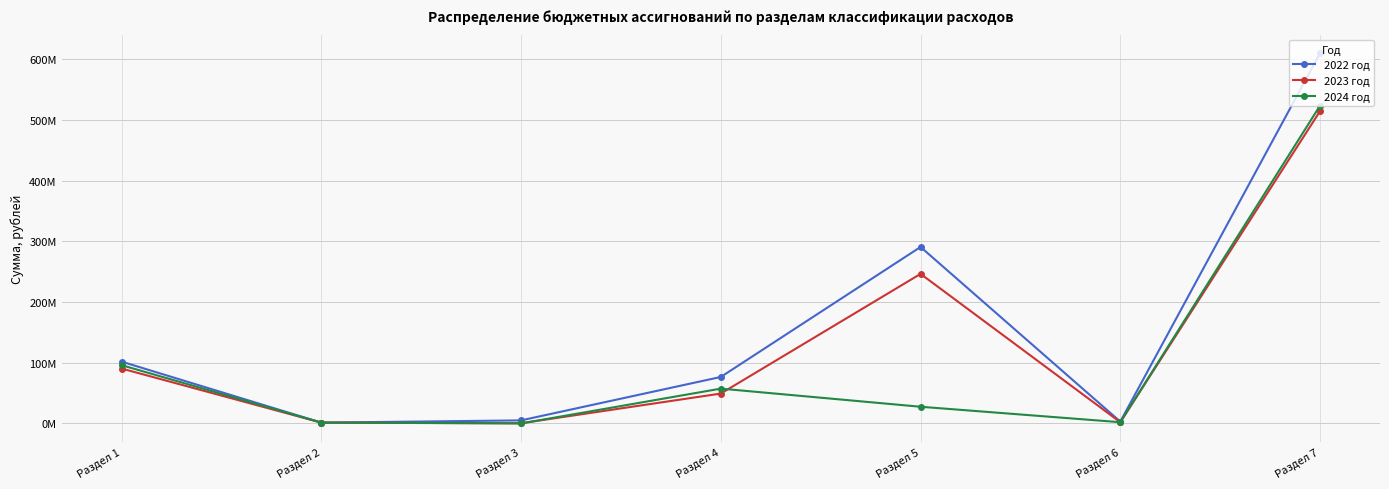

Where does the 2023 год series first go above 49217201?

Раздел 1